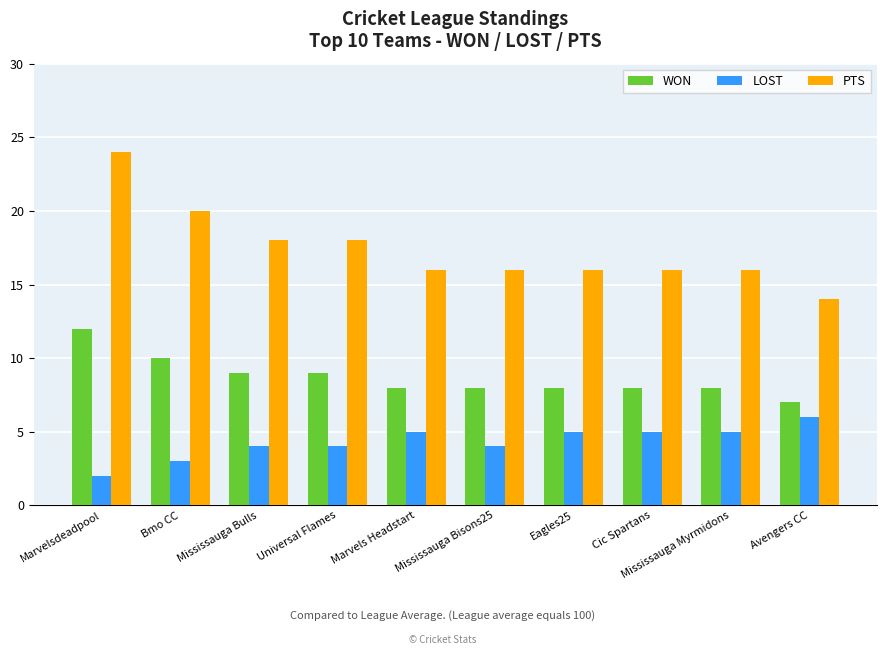

What is the spread (max minus min) of values at Mississauga Bulls?

14